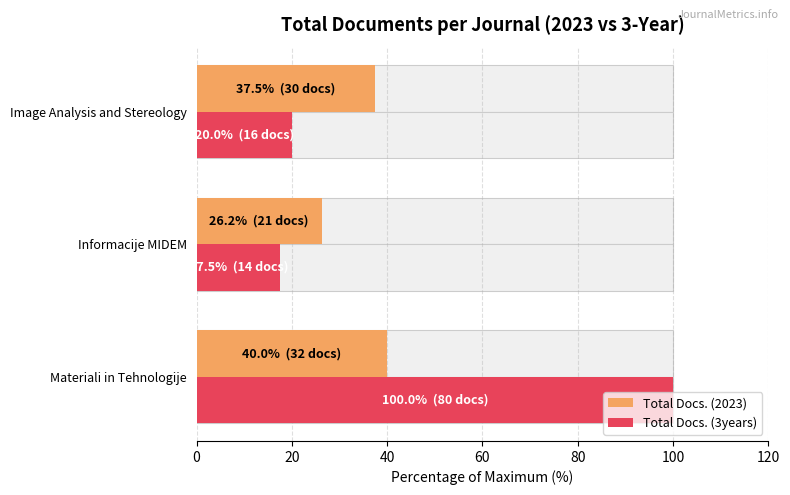

Reading right to left, what are all the values shown in this chart?

Total Docs. (2023): 37.5	26.2	40.0
Total Docs. (3years): 20.0	17.5	100.0